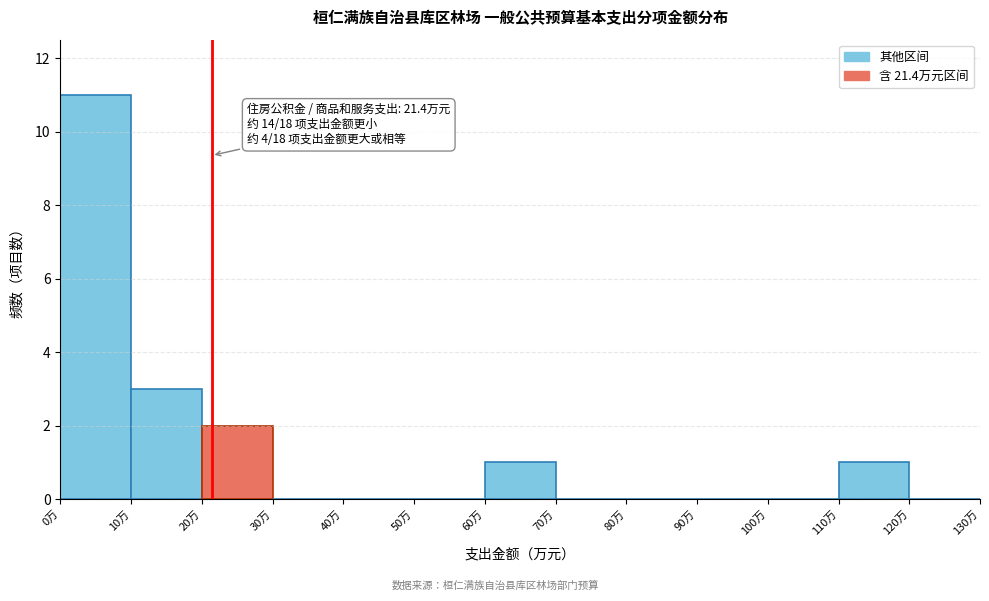

Which range on the x-axis has the tallest bar?

0 to 10